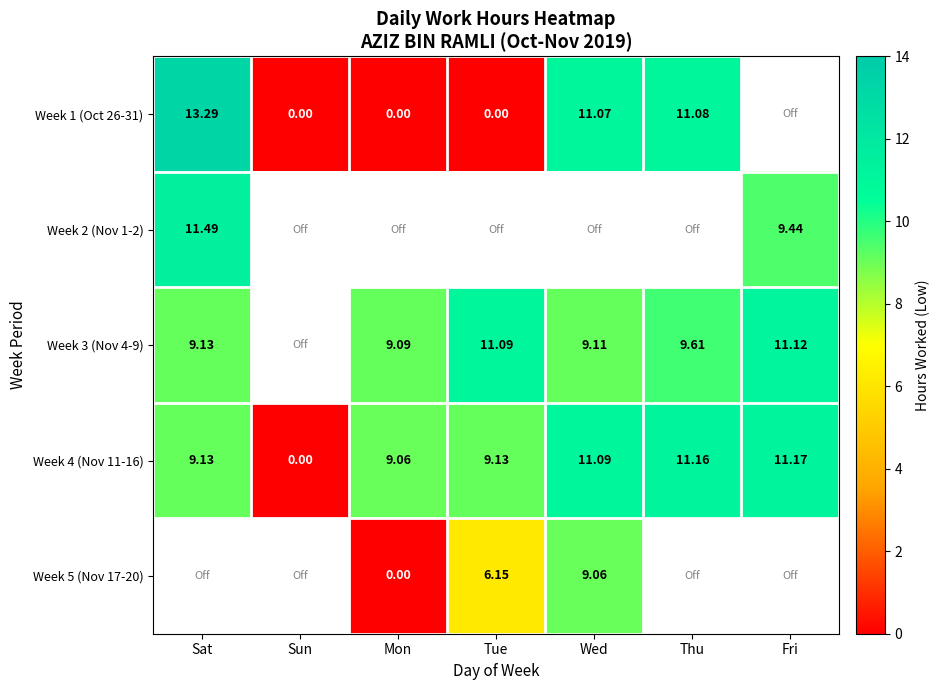

Is it true that Week 3 (Nov 4-9) equals 4.8 at Tue?

False